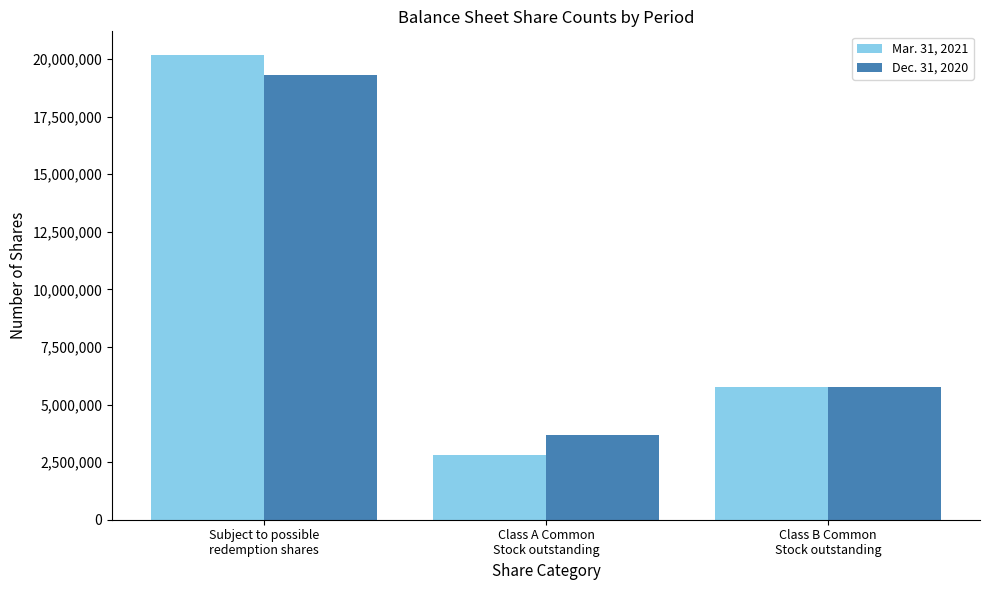

List the series in order of their peak value, lowest first.

Dec. 31, 2020, Mar. 31, 2021